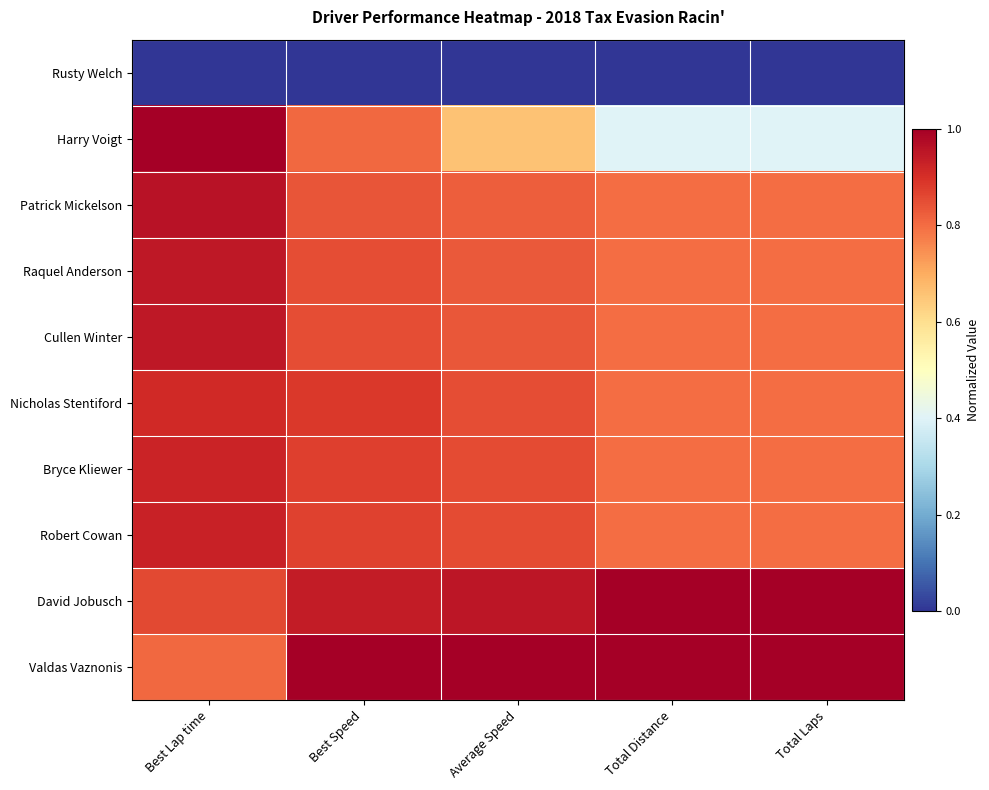

Reading left to right, transcribe all the data shown in this chart.

Valdas Vaznonis: Best Lap time=0.8	Best Speed=1.0	Average Speed=1.0	Total Distance=1.0	Total Laps=1.0
David Jobusch: Best Lap time=0.9	Best Speed=0.9	Average Speed=1.0	Total Distance=1.0	Total Laps=1.0
Robert Cowan: Best Lap time=0.9	Best Speed=0.9	Average Speed=0.9	Total Distance=0.8	Total Laps=0.8
Bryce Kliewer: Best Lap time=0.9	Best Speed=0.9	Average Speed=0.9	Total Distance=0.8	Total Laps=0.8
Nicholas Stentiford: Best Lap time=0.9	Best Speed=0.9	Average Speed=0.9	Total Distance=0.8	Total Laps=0.8
Cullen Winter: Best Lap time=0.9	Best Speed=0.8	Average Speed=0.8	Total Distance=0.8	Total Laps=0.8
Raquel Anderson: Best Lap time=0.9	Best Speed=0.9	Average Speed=0.8	Total Distance=0.8	Total Laps=0.8
Patrick Mickelson: Best Lap time=1.0	Best Speed=0.8	Average Speed=0.8	Total Distance=0.8	Total Laps=0.8
Harry Voigt: Best Lap time=1.0	Best Speed=0.8	Average Speed=0.7	Total Distance=0.4	Total Laps=0.4
Rusty Welch: Best Lap time=0.0	Best Speed=0.0	Average Speed=0.0	Total Distance=0.0	Total Laps=0.0